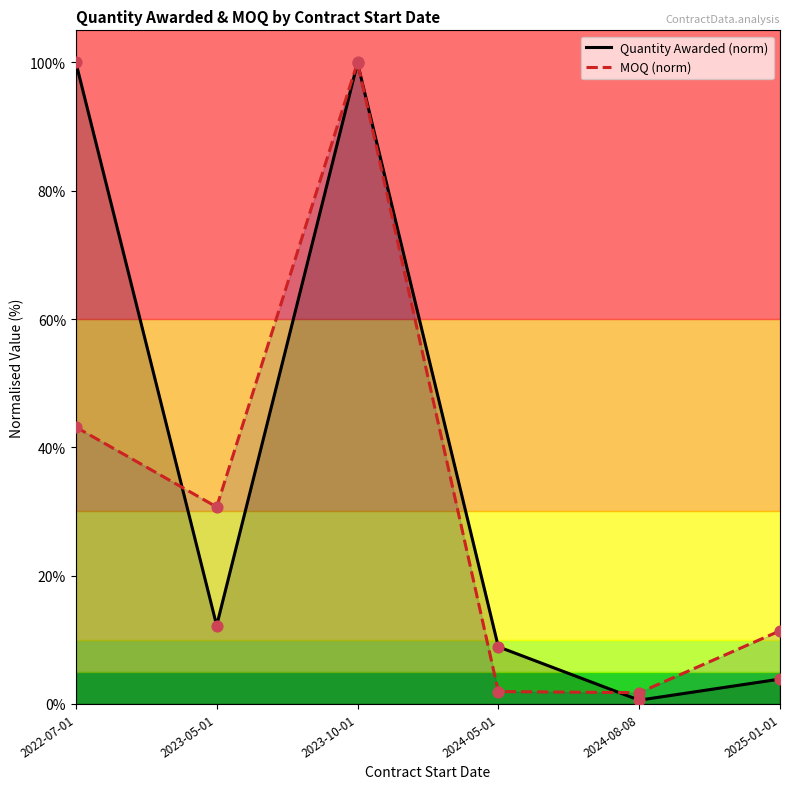

What is the total value across all series at 2024-05-01?

0.1